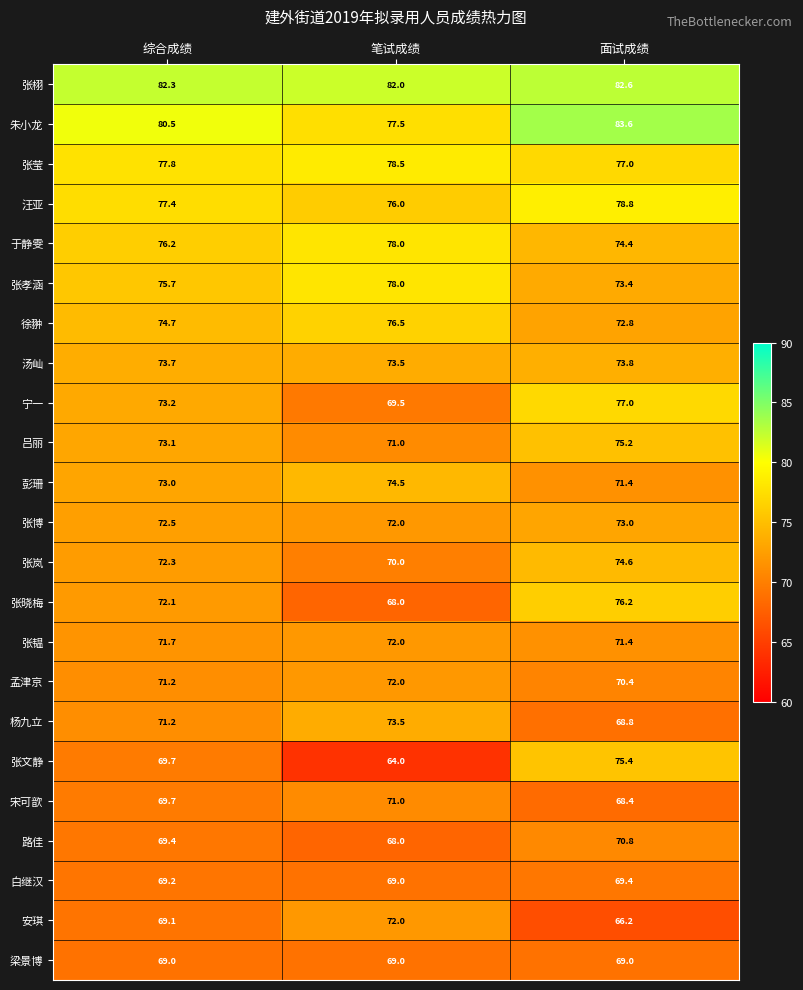

What is the average value of the 张莹 series?

77.8